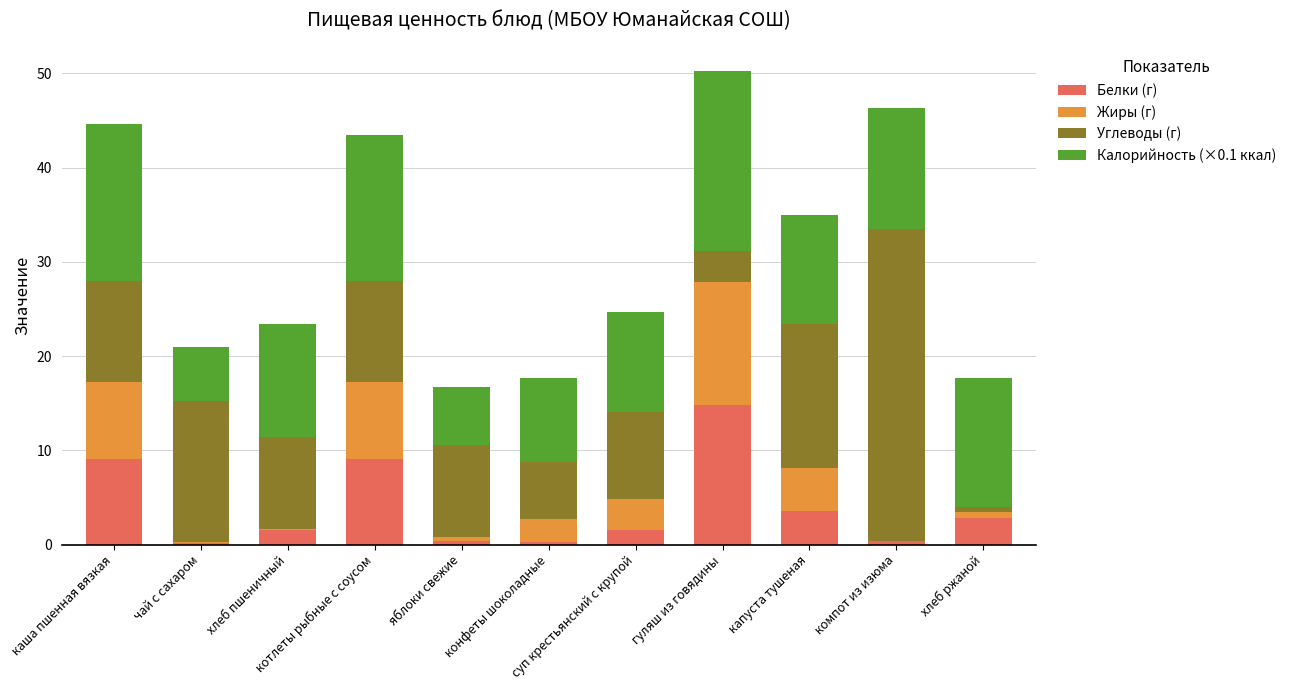

Does the chart contain stacked bars?

Yes